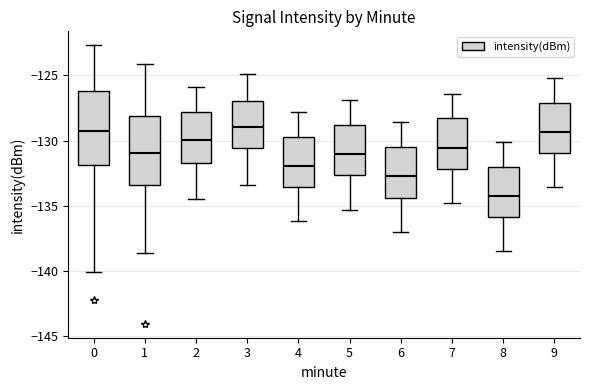

Where does the lower whisker of the box at x = 7 end on the y-axis? The values are not printed on the chart, so give them approximately, as read against the axis.

-135.0